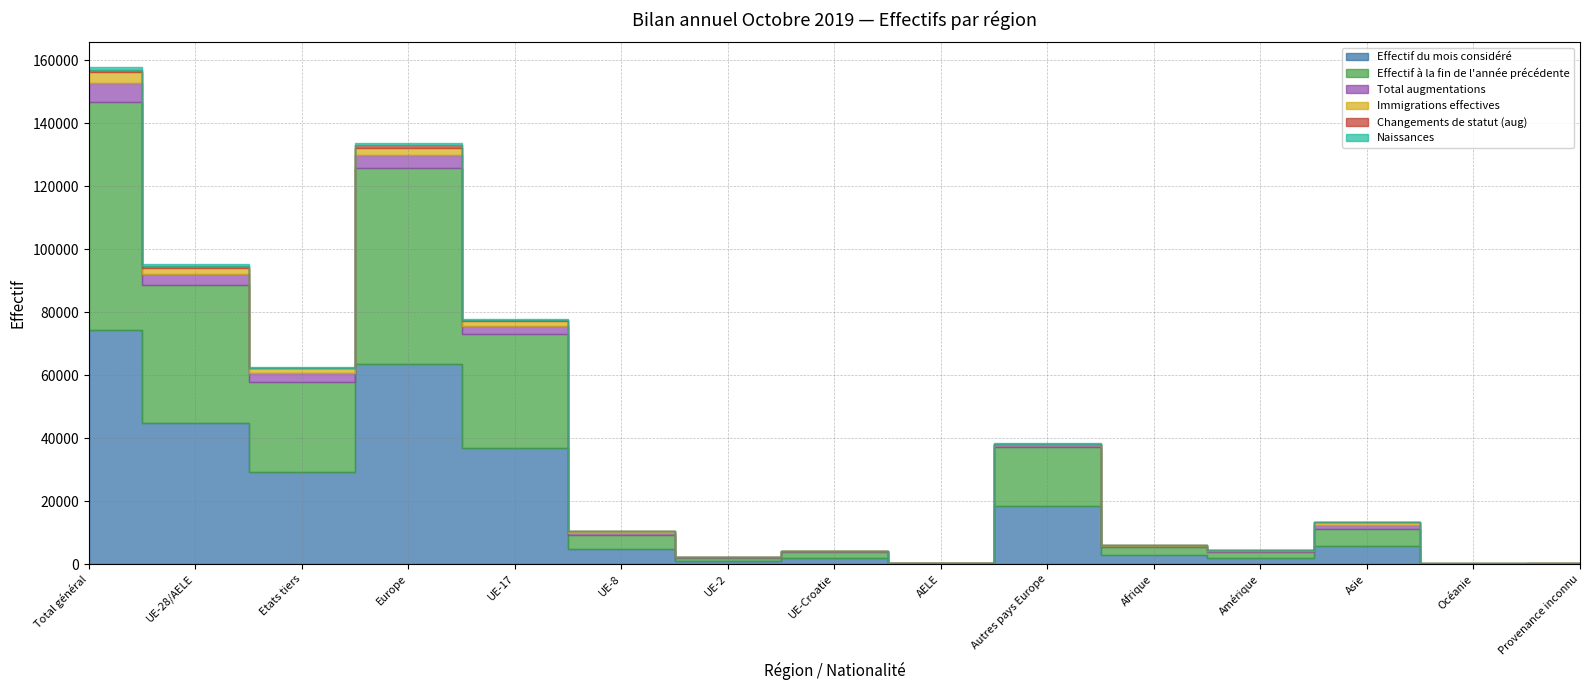

What is the value of the Changements de statut (aug) point at the 12th from the left?

31